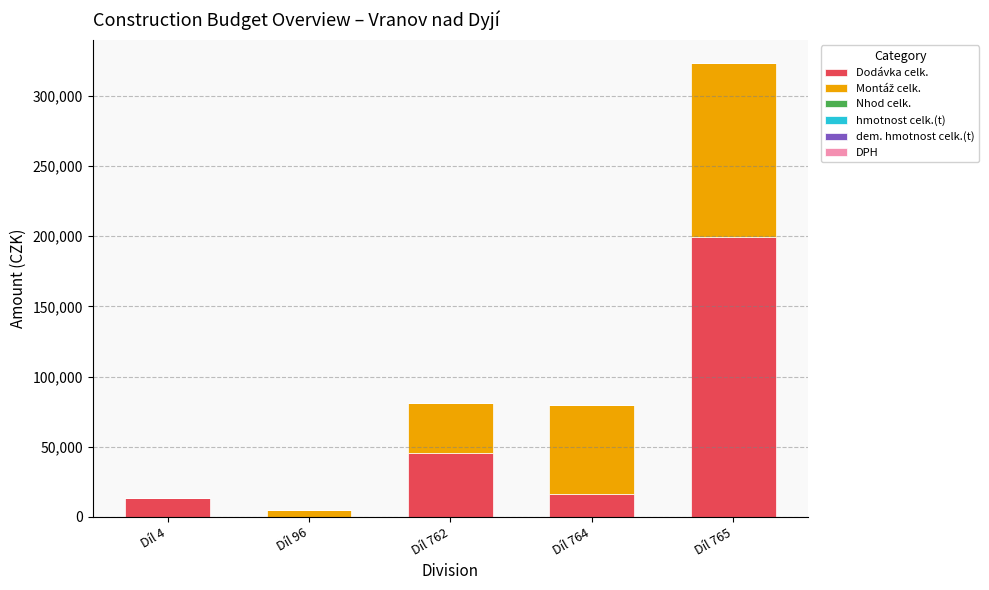

Which category has the highest value in the Dodávka celk. series?

Díl 765